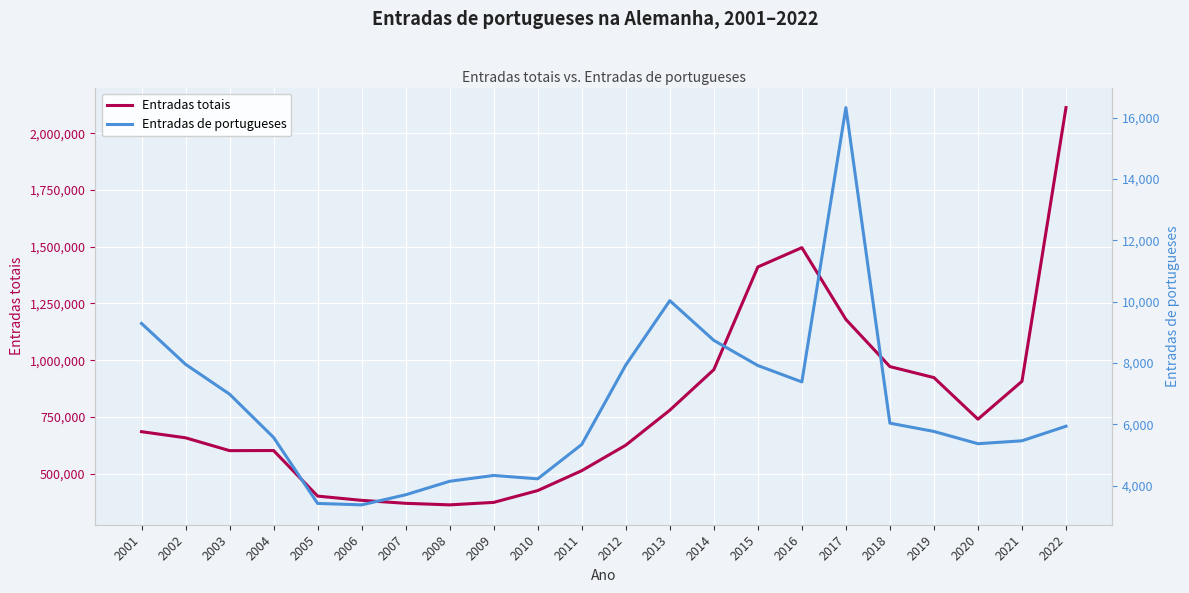

What is the difference between the Entradas de portugueses values at 2012 and 2002?

25